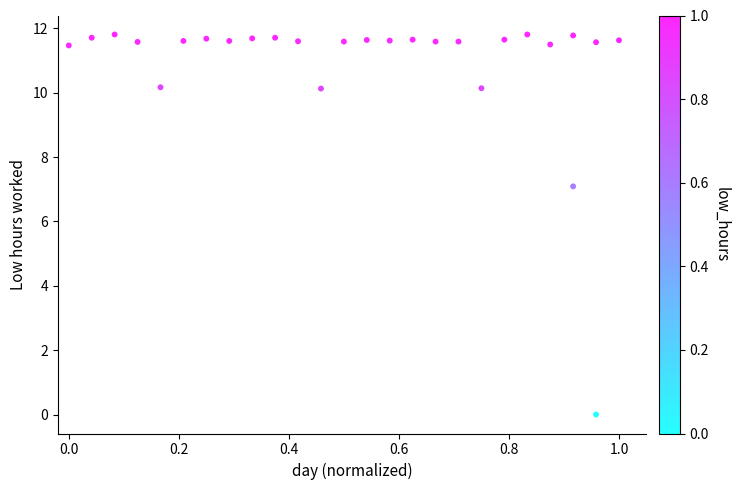

What is the range of Y values (max minus min)?

11.8